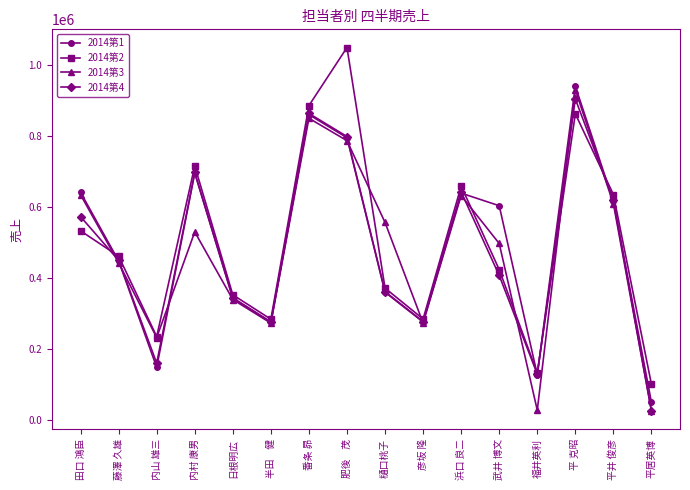

What are all the series names shown in the legend?

2014第1, 2014第2, 2014第3, 2014第4